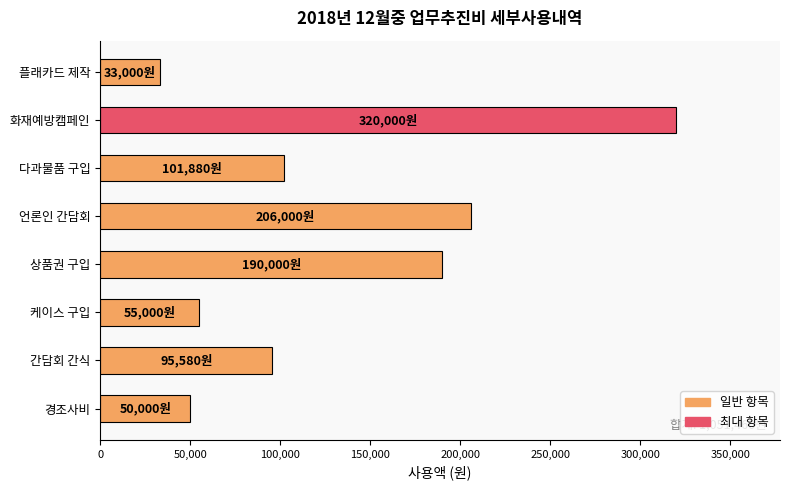

List the labels in order of value, largest first.

화재예방캠페인, 언론인 간담회, 상품권 구입, 다과물품 구입, 간담회 간식, 케이스 구입, 경조사비, 플래카드 제작